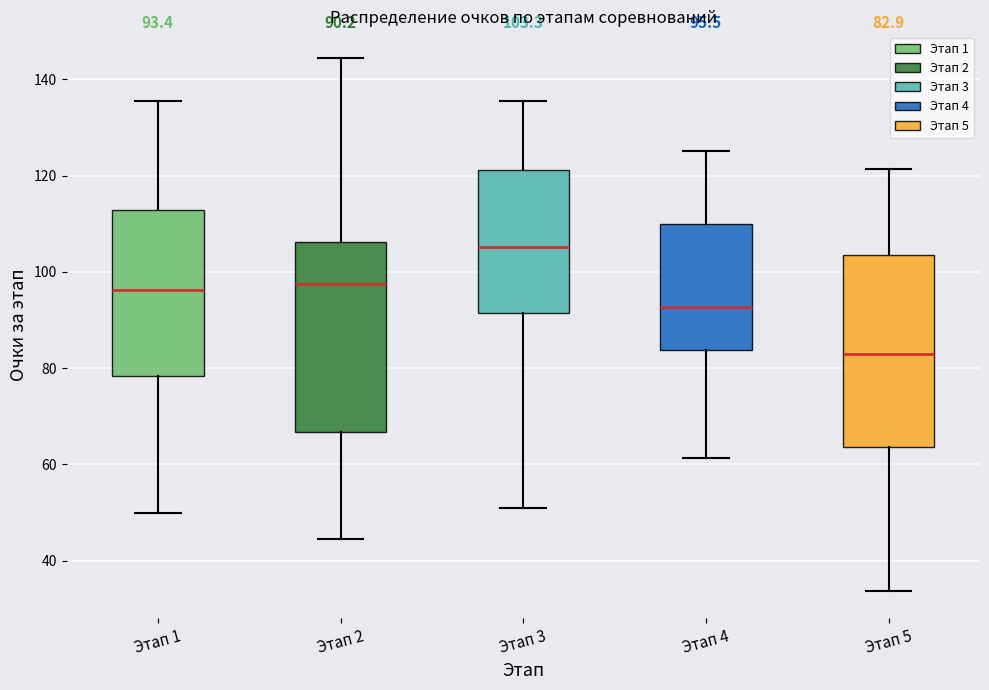

Which box has the lowest median line?

Этап 5